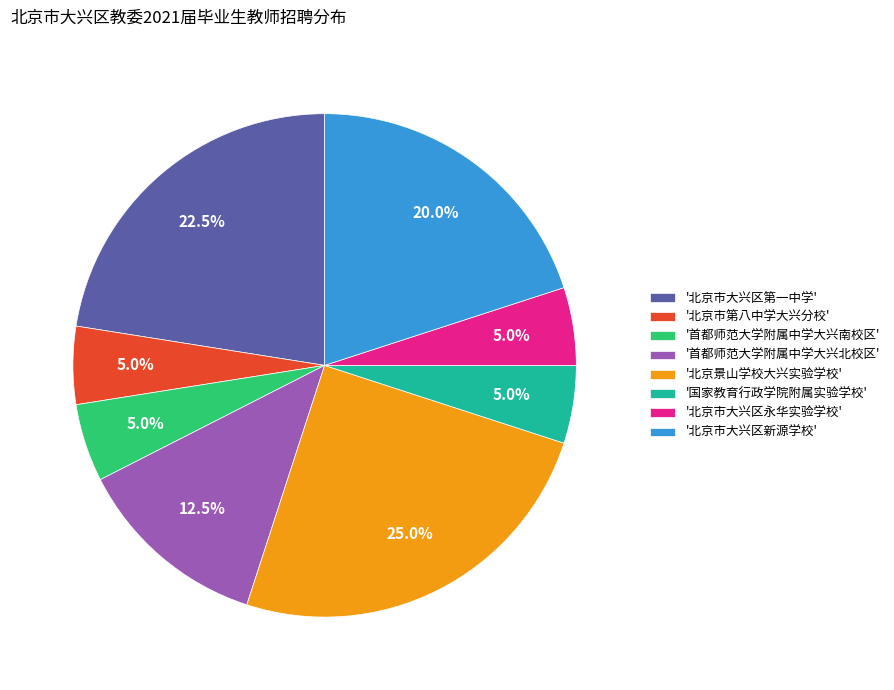

What is the ratio of the value at '首都师范大学附属中学大兴南校区' to the value at '国家教育行政学院附属实验学校'?

1.0